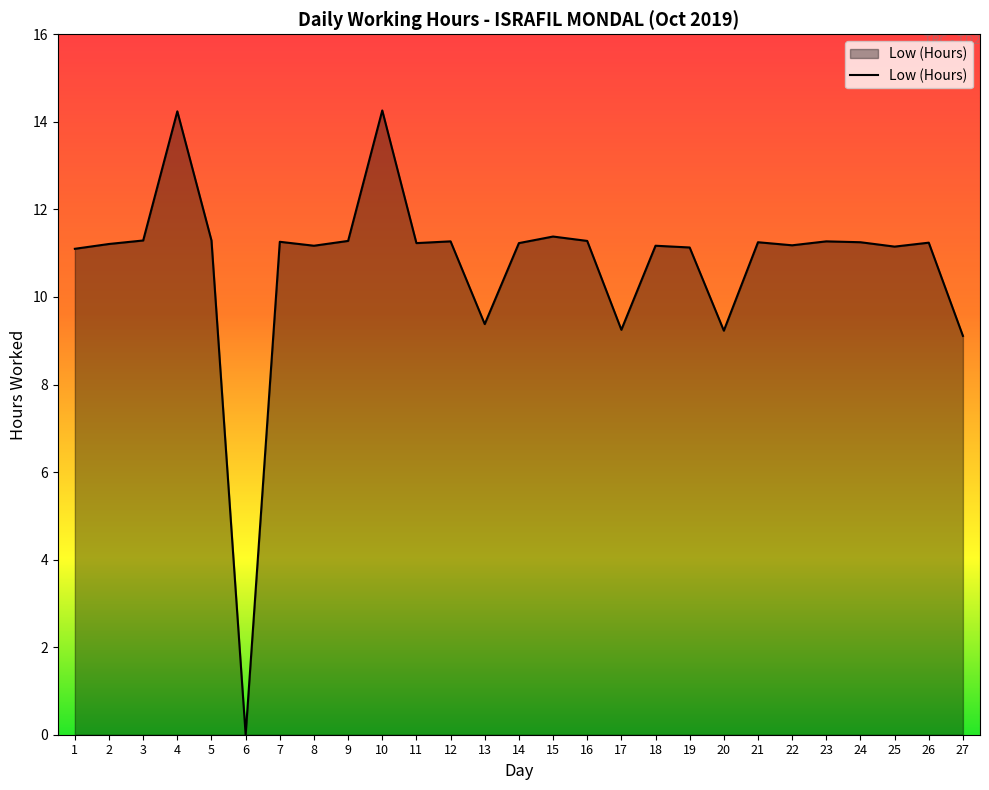

What is the difference between the maximum and minimum values?

14.3